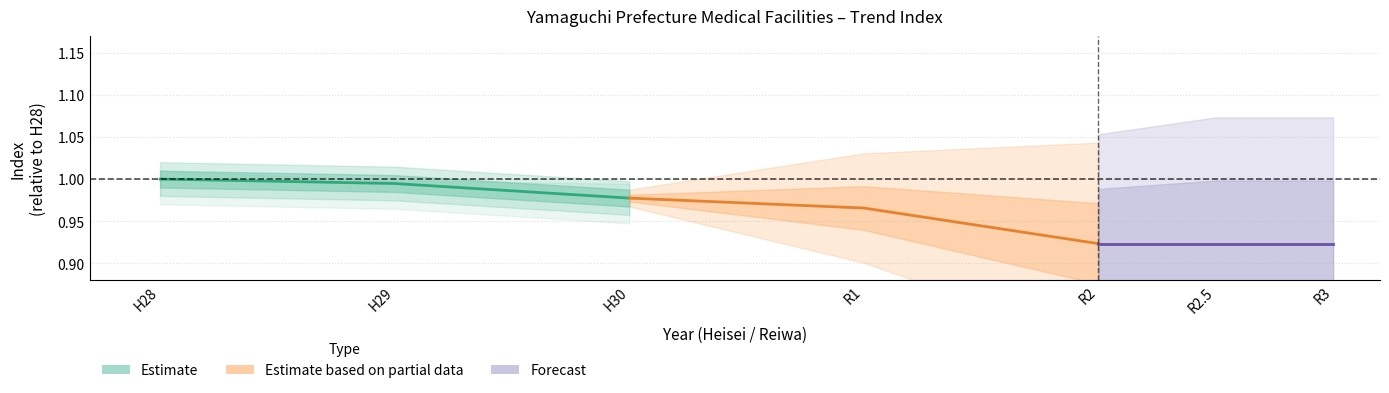

Where is Estimate nearest to the value 0?

H30